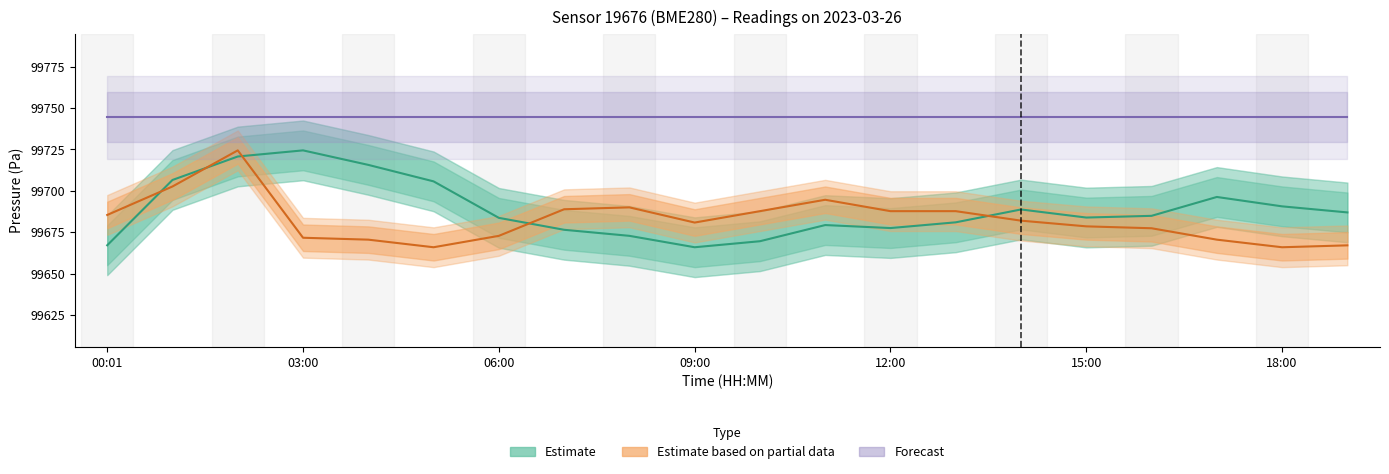

Reading left to right, what are all the values shown in this chart?

Estimate: 99667.2	99706.6	99720.8	99724.5	99715.7	99705.8	99683.8	99676.6	99672.9	99666.1	99669.7	99679.4	99677.6	99681.1	99688.8	99684.0	99685.0	99696.4	99690.7	99687.1
Estimate based on partial data: 99685.5	99702.7	99724.5	99671.8	99670.6	99666.1	99672.9	99689.0	99690.1	99680.9	99687.8	99694.7	99687.8	99687.8	99682.1	99678.7	99677.5	99670.6	99666.1	99667.2
Forecast: 99744.5	99744.5	99744.5	99744.5	99744.5	99744.5	99744.5	99744.5	99744.5	99744.5	99744.5	99744.5	99744.5	99744.5	99744.5	99744.5	99744.5	99744.5	99744.5	99744.5